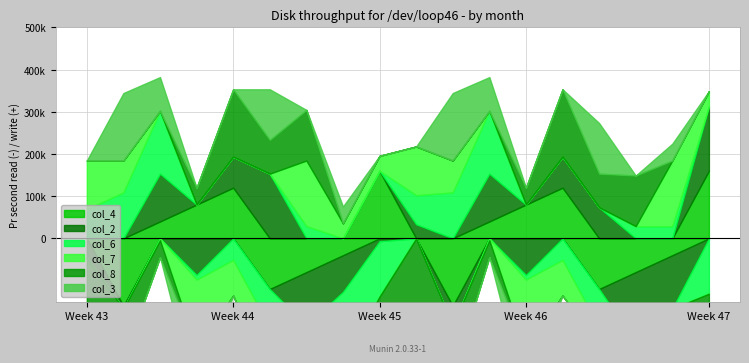

After their last crossing, which series has the higher values: col_3 or col_4?

col_4